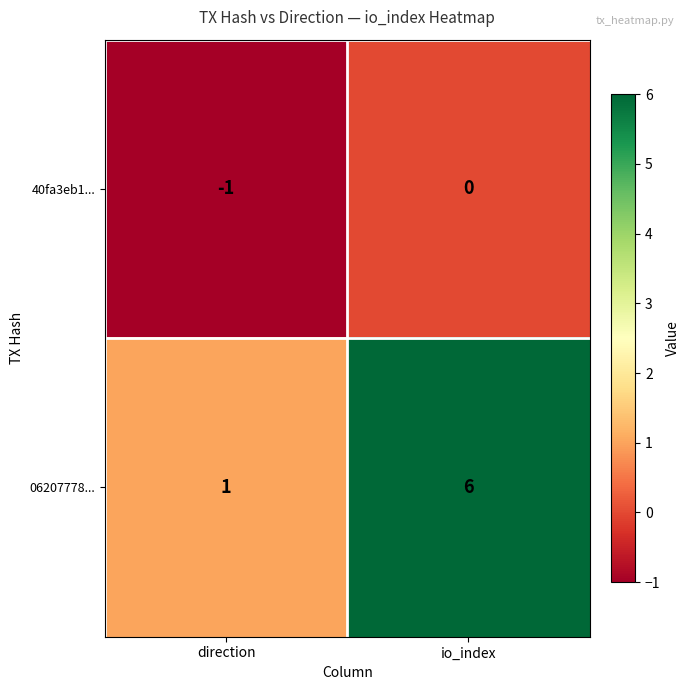

List the series in order of their peak value, lowest first.

40fa3eb1..., 06207778...